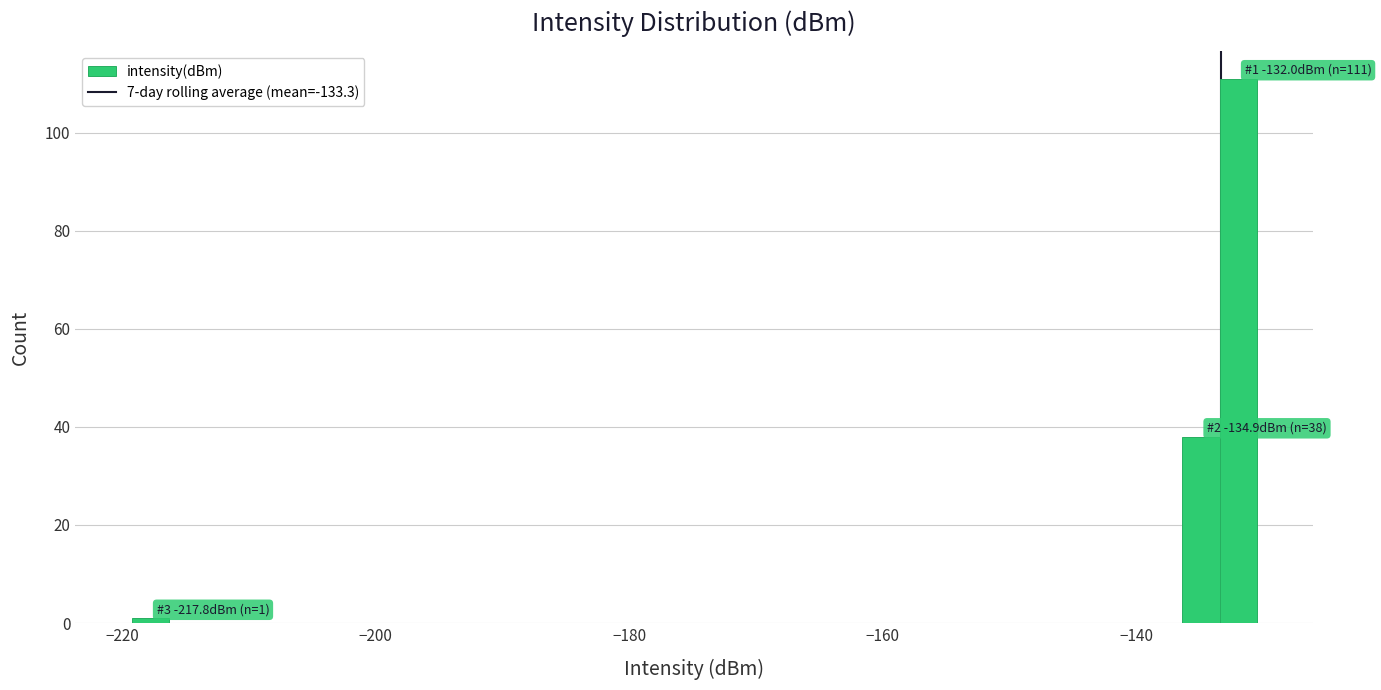

Around what value on the x-axis is the tallest bar? Give the approximate position of its centre, as read against the axis.

-132